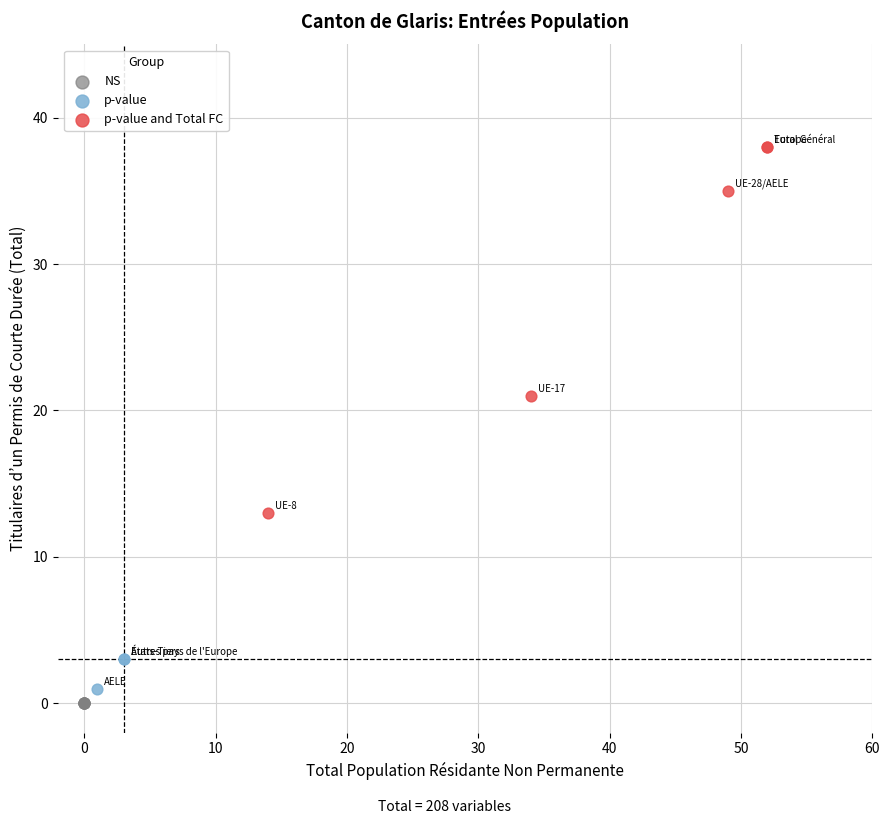

Which series reaches the maximum Y coordinate?

p-value and Total FC